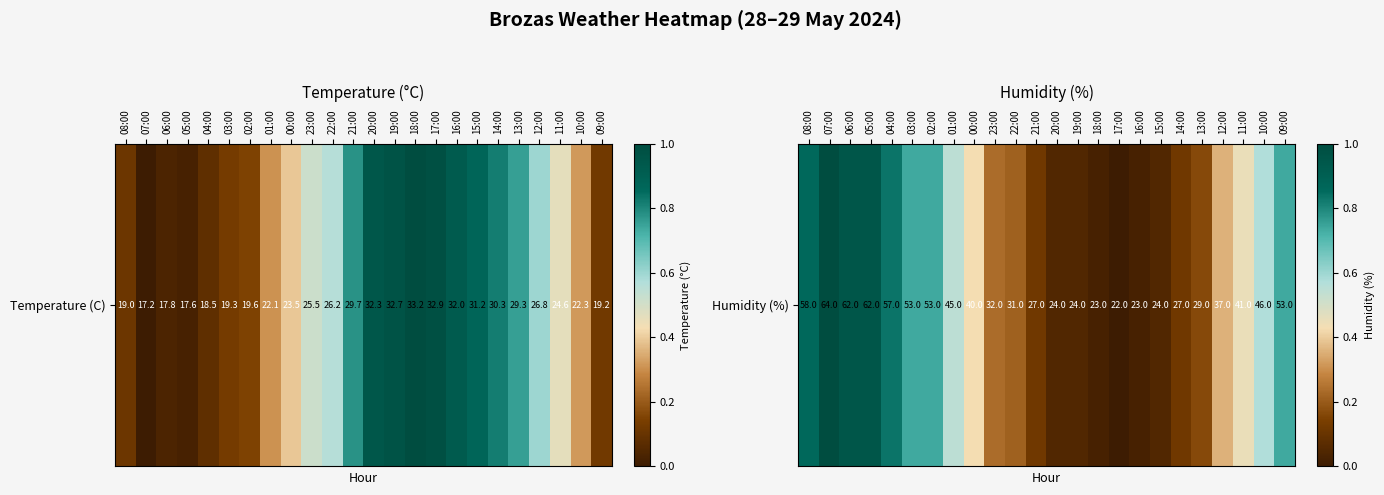

What is the average value?

0.4